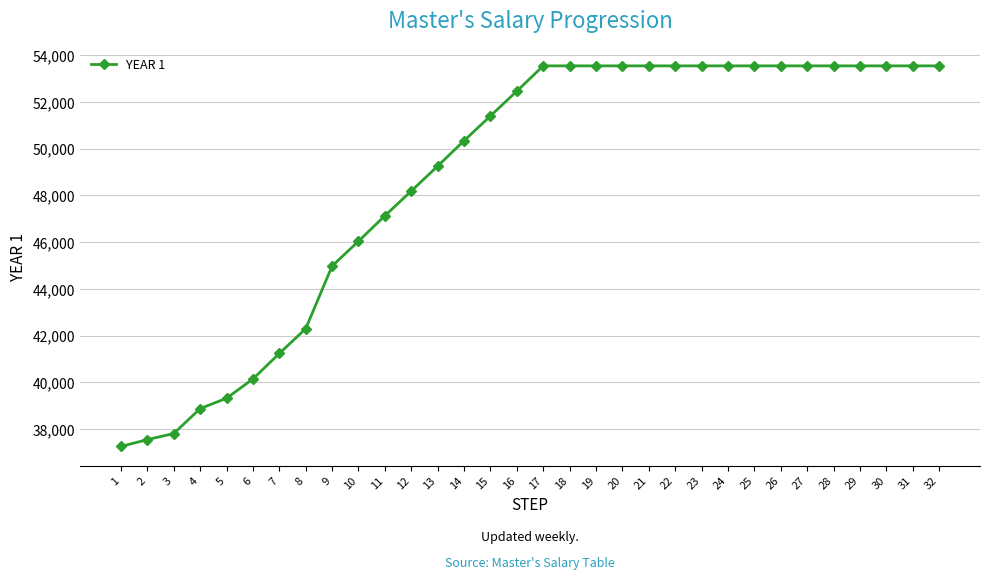

At which label does the data first exceed 53543?

17